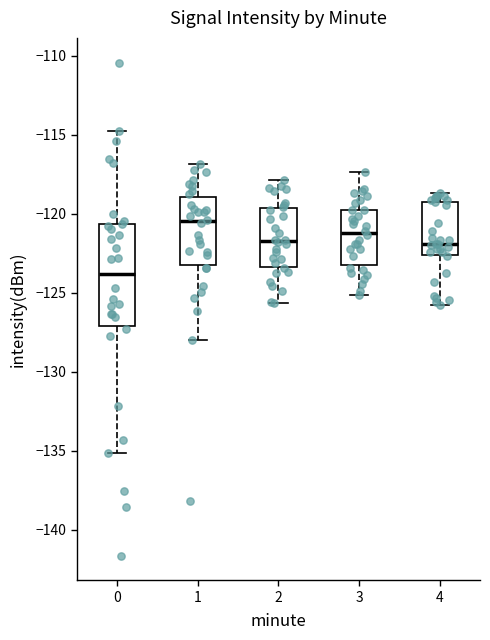

Reading left to right, read every box against the y-axis: the position of its median line, the range the box covers, and the ends of its whiskers. The values are not printed on the chart, so give them approximately, as read against the axis.

0: median -124.0, box -127.0 to -120.5, whiskers -135.0 to -115.0
1: median -120.5, box -123.0 to -119.0, whiskers -128.0 to -117.0
2: median -121.5, box -123.5 to -119.5, whiskers -125.5 to -118.0
3: median -121.0, box -123.5 to -120.0, whiskers -125.0 to -117.5
4: median -122.0, box -122.5 to -119.5, whiskers -126.0 to -118.5